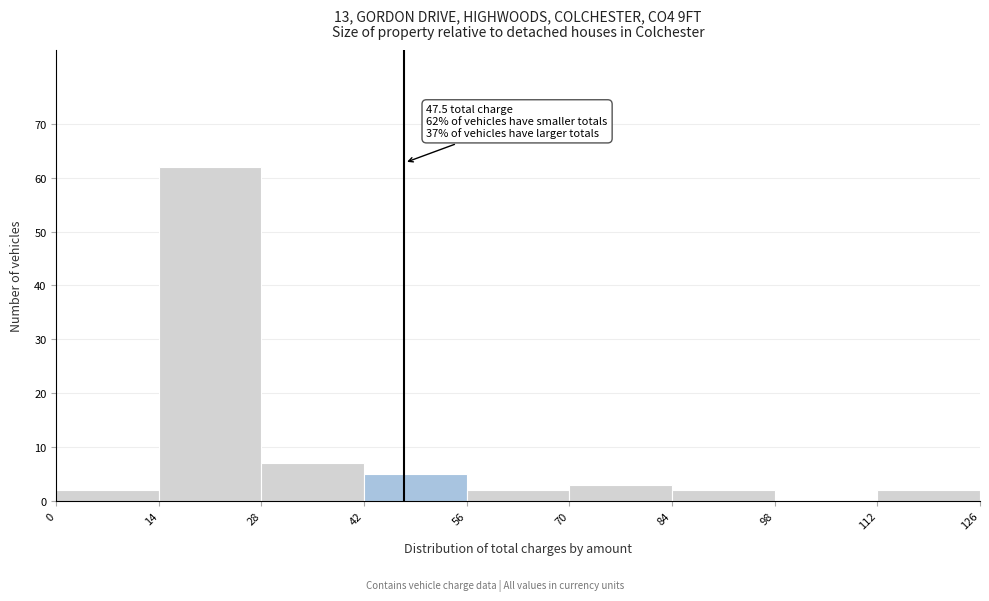

Over which range of the x-axis is the bar tallest?

14 to 28